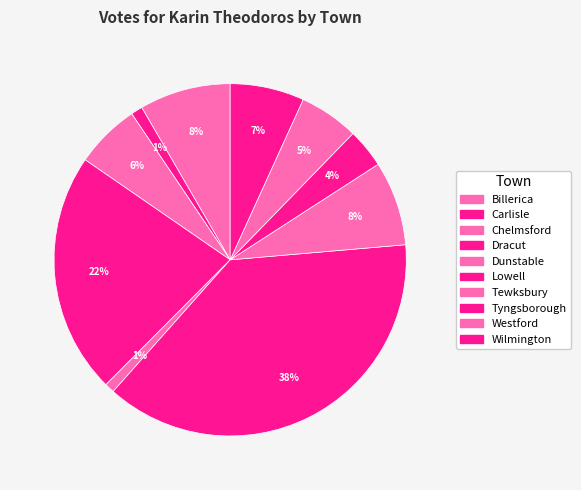

How much of the chart is everything except Dunstable?

99.1%